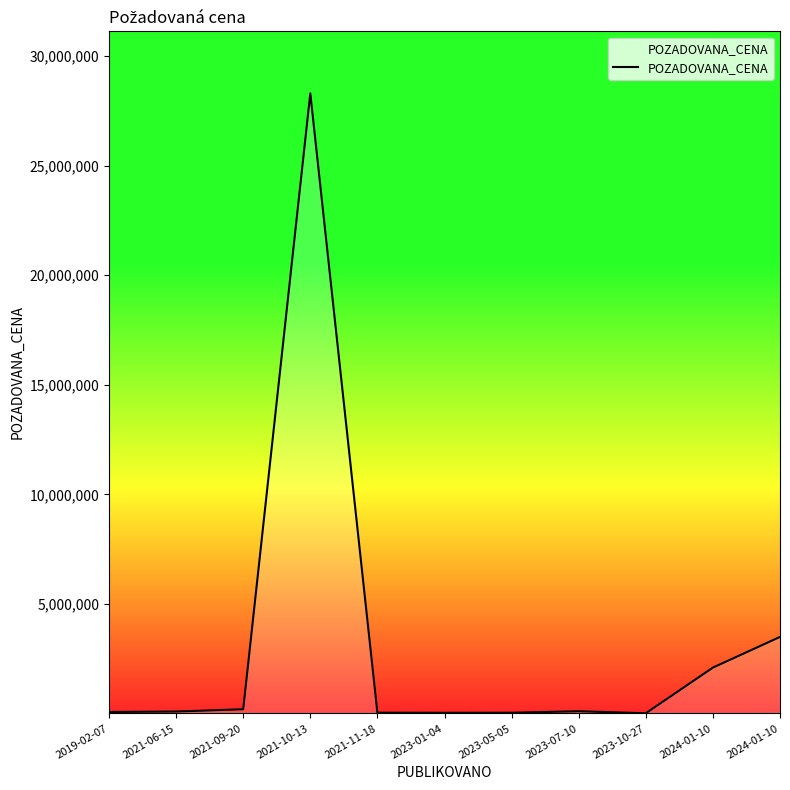

Reading left to right, transcribe all the data shown in this chart.

2019-02-07=75080	2021-06-15=96000	2021-09-20=200000	2021-10-13=28300000	2021-11-18=43000	2023-01-04=39000	2023-05-05=41370	2023-07-10=109000	2023-10-27=18200	2024-01-10=2100000	2024-01-10=3500000